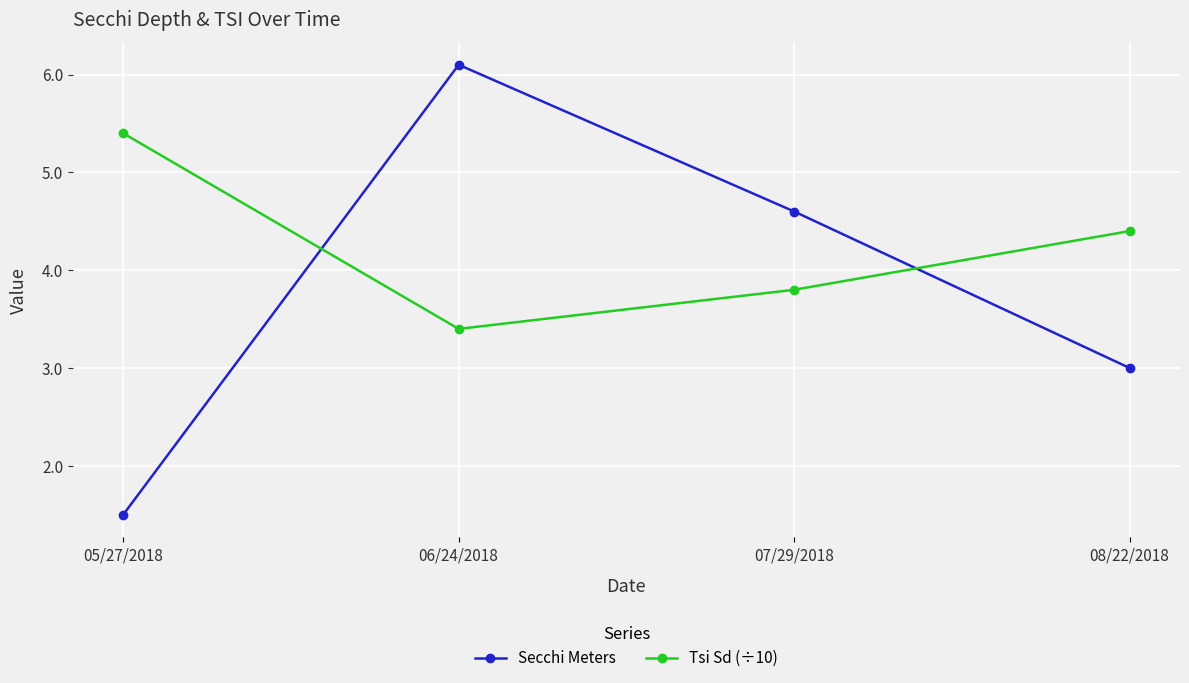

Reading left to right, transcribe all the data shown in this chart.

Secchi Meters: 05/27/2018=1.5	06/24/2018=6.1	07/29/2018=4.6	08/22/2018=3.0
Tsi Sd (÷10): 05/27/2018=5.4	06/24/2018=3.4	07/29/2018=3.8	08/22/2018=4.4